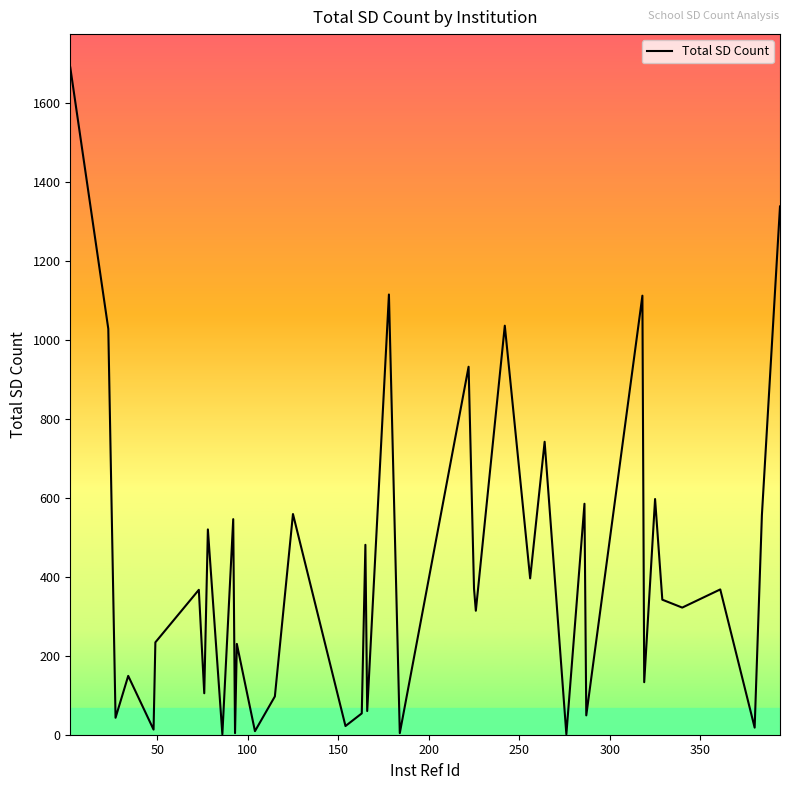

What is the maximum value shown in the chart?

1690